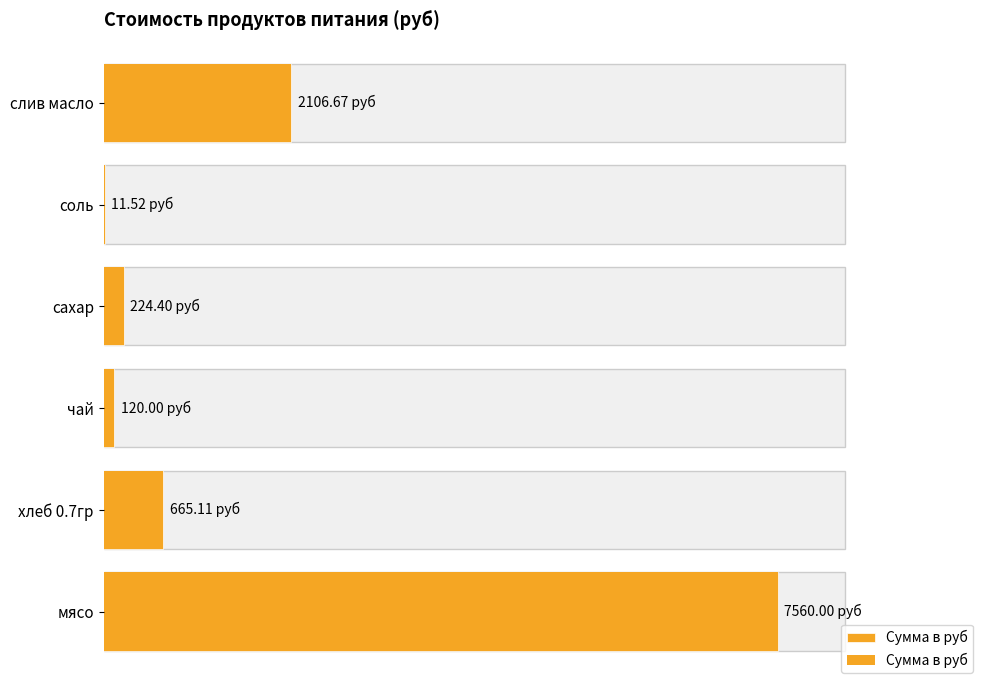

Are the bars grouped side by side (vs. stacked)?

No